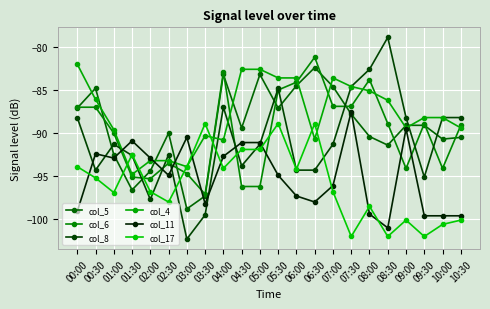

What is the value of the col_17 point at the 19th from the left?

-100.1